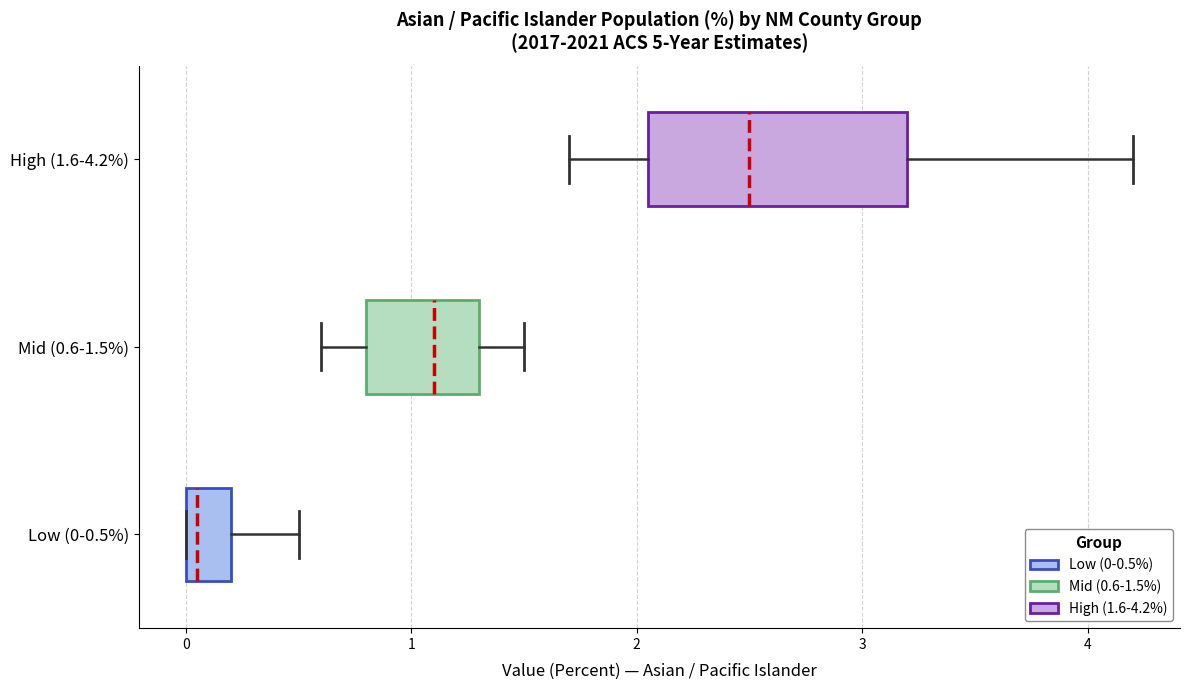

Where does the median line of the box for High (1.6-4.2%) sit on the x-axis? The values are not printed on the chart, so give them approximately, as read against the axis.

2.5